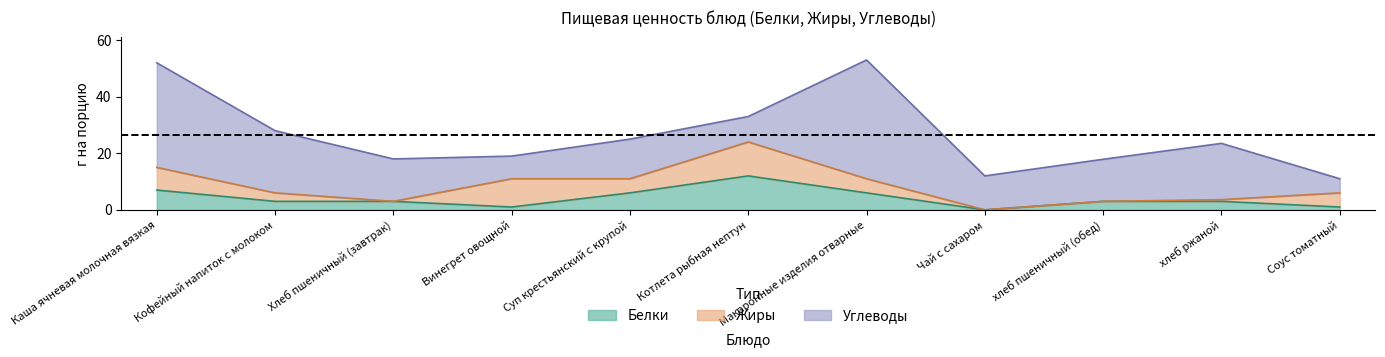

How many times do Белки and Жиры cross each other?

3